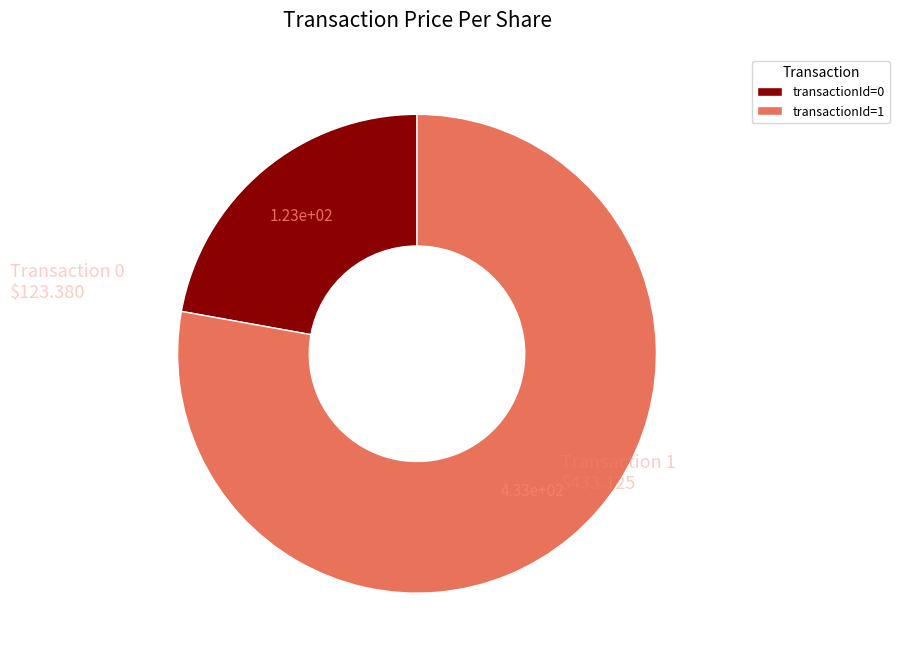

Rank the categories by value from highest to lowest.

transactionId=1, transactionId=0